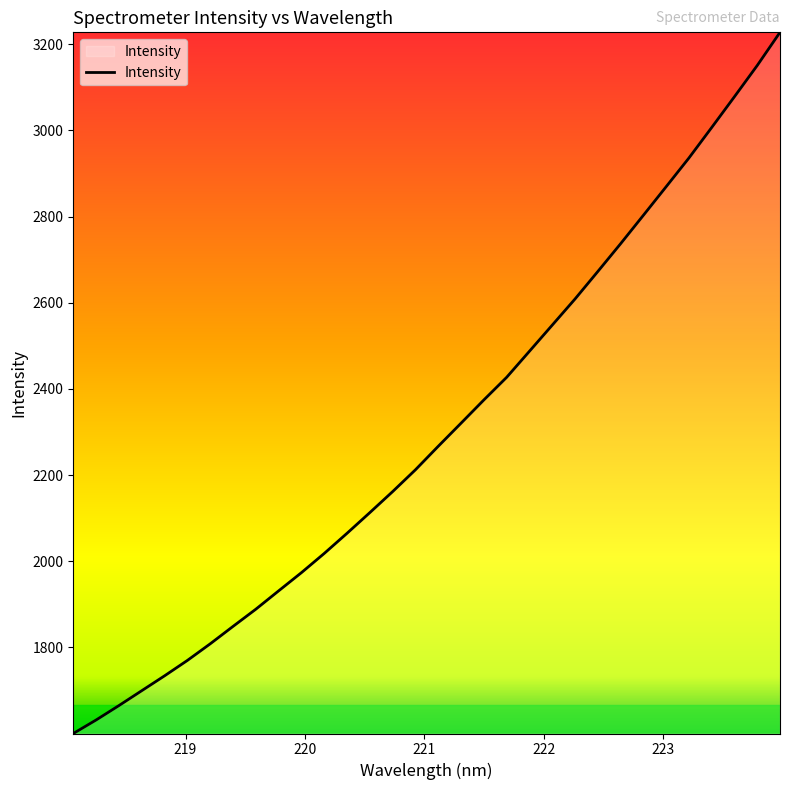

True or false: there are more than 2 points higher than both neighbors.

False